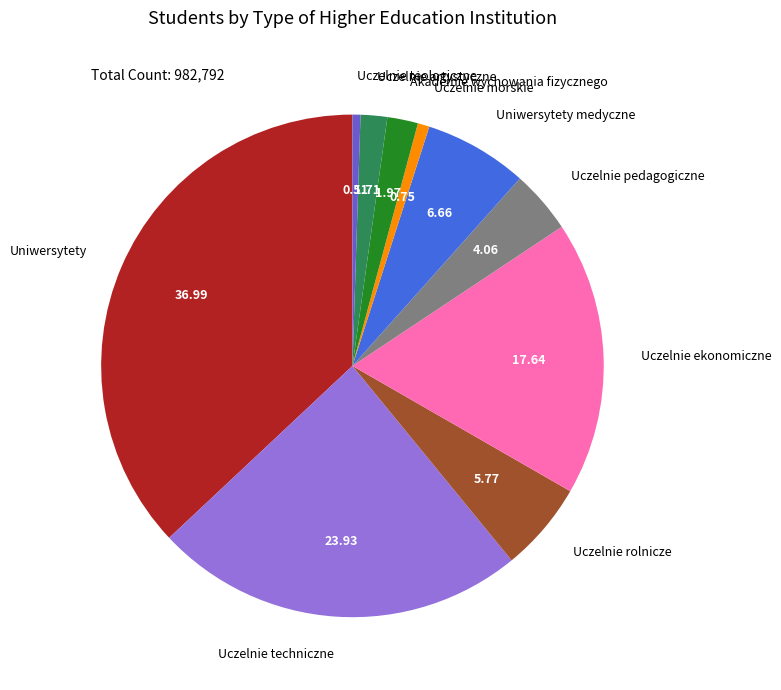

Is there any slice that represents more than half of the pie?

No